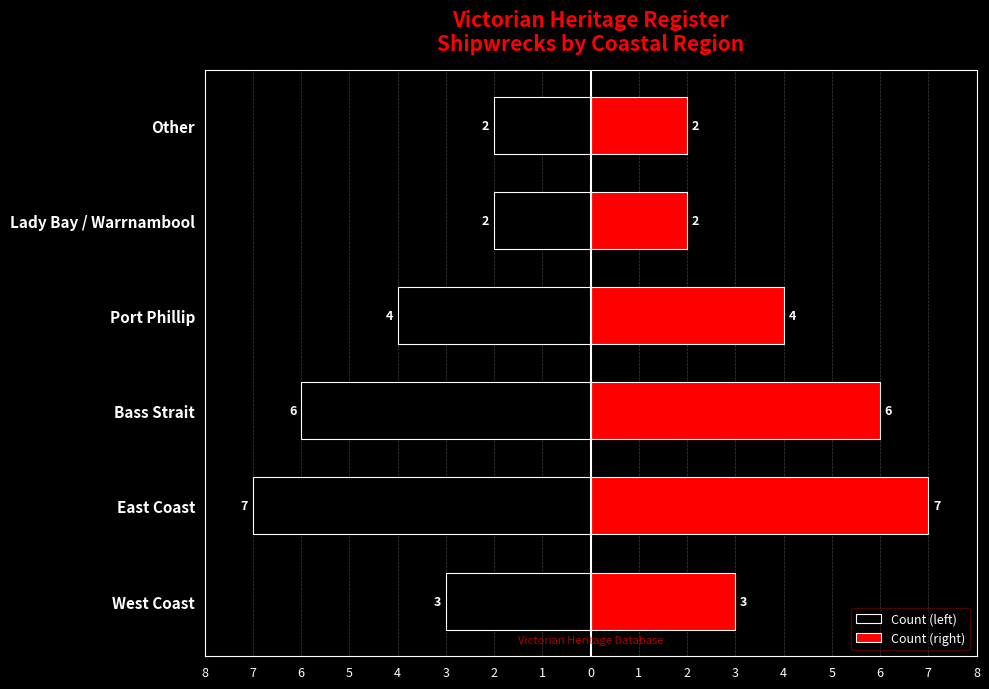

At how many categories does at least one series exceed -5?

6